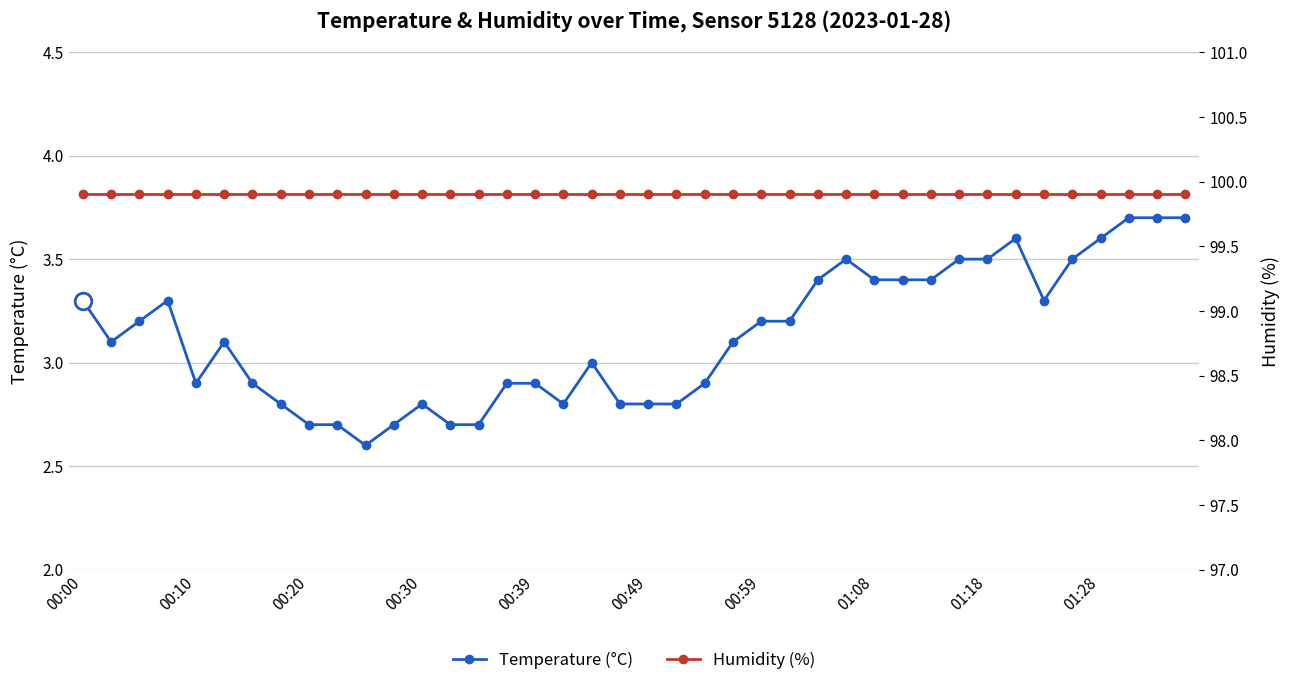

The Temperature (°C) series shows 4.0 at 00:49. True or false?

False